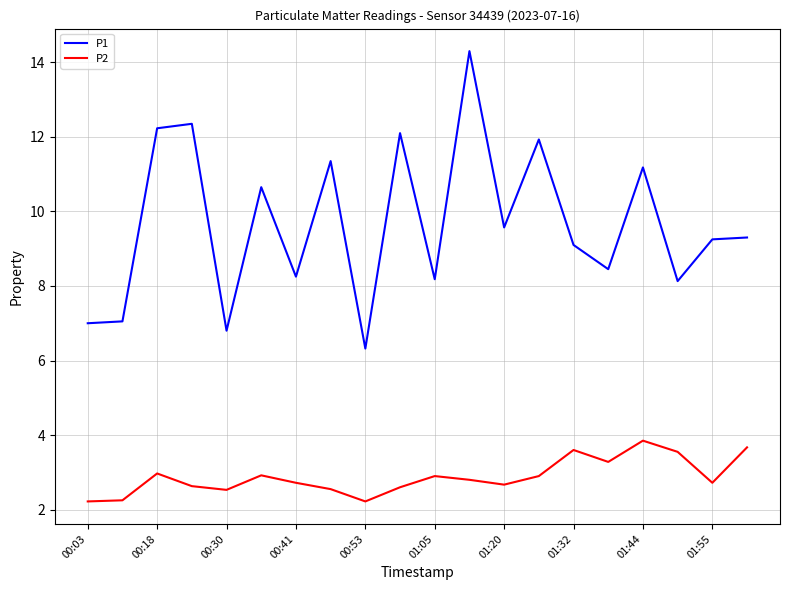

What is the average value of the P2 series?

2.9